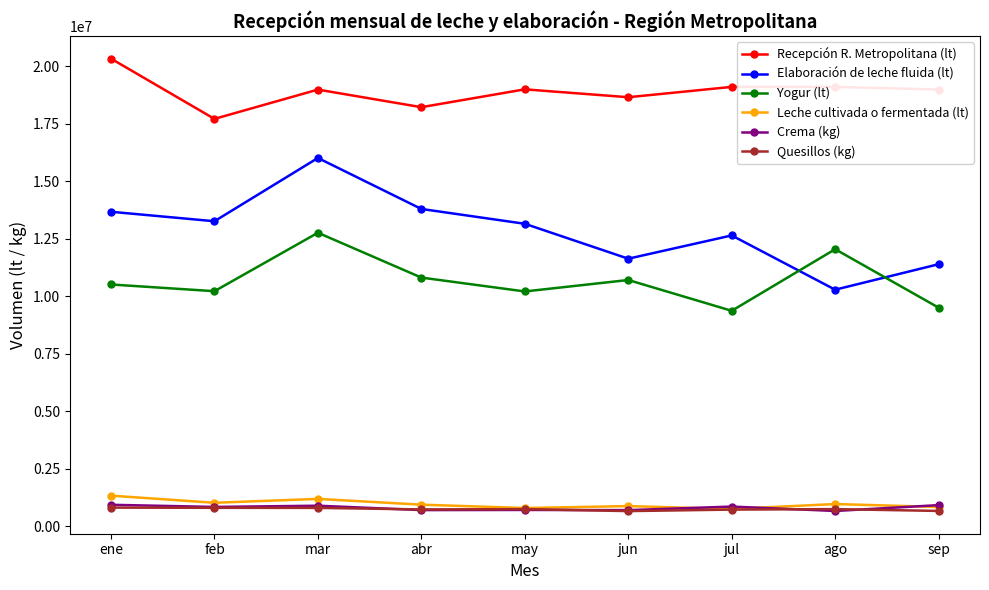

At which category does Elaboración de leche fluida (lt) reach its first local valley?

feb